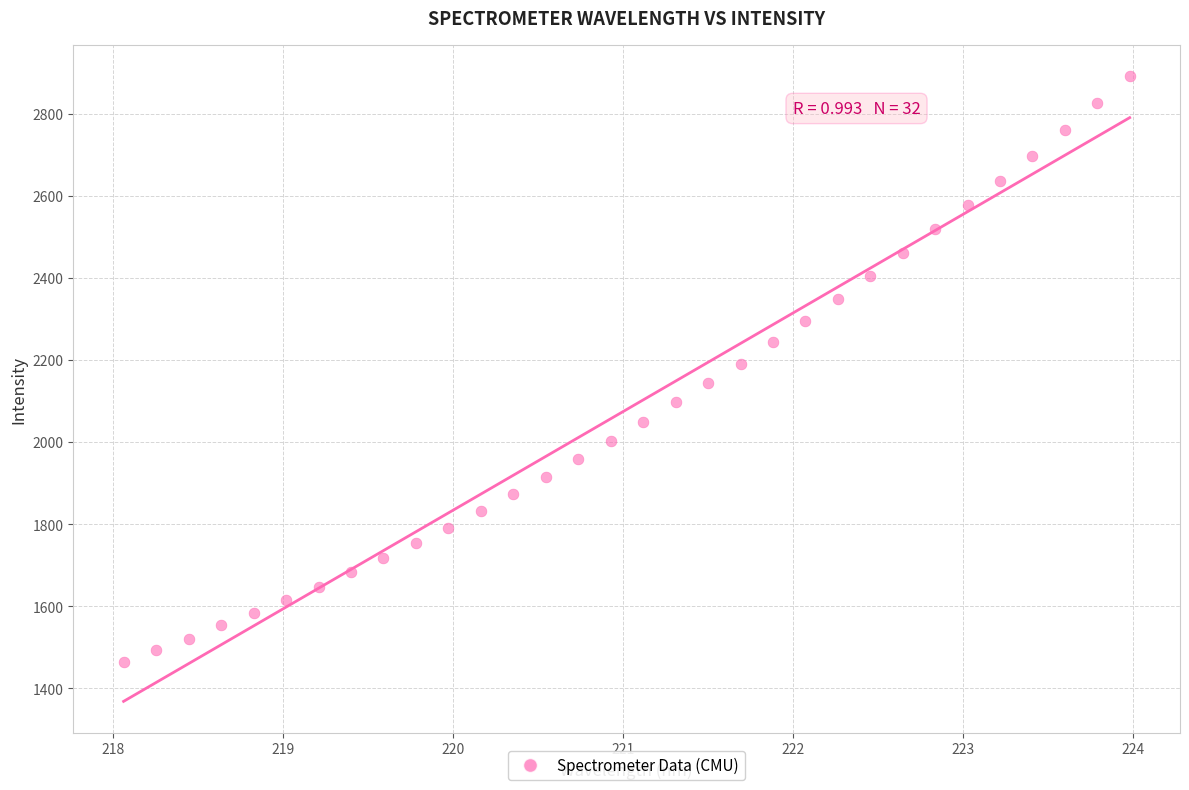

What is the range of Y values (max minus min)?

1427.2